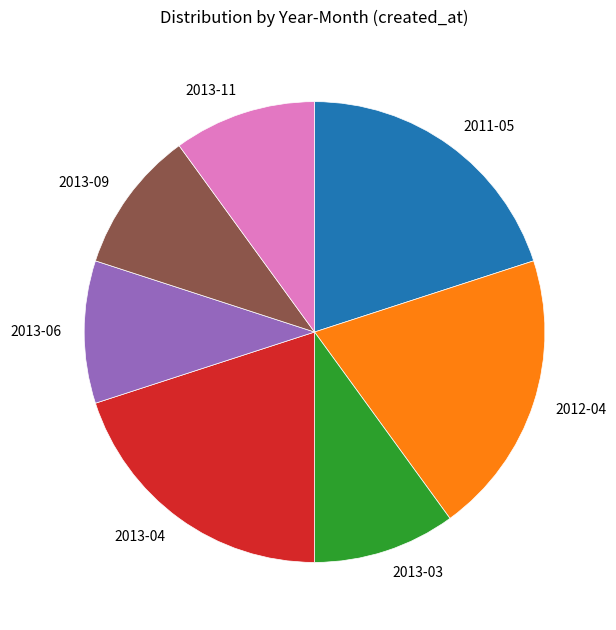

Count the number of slices in the pie.

7